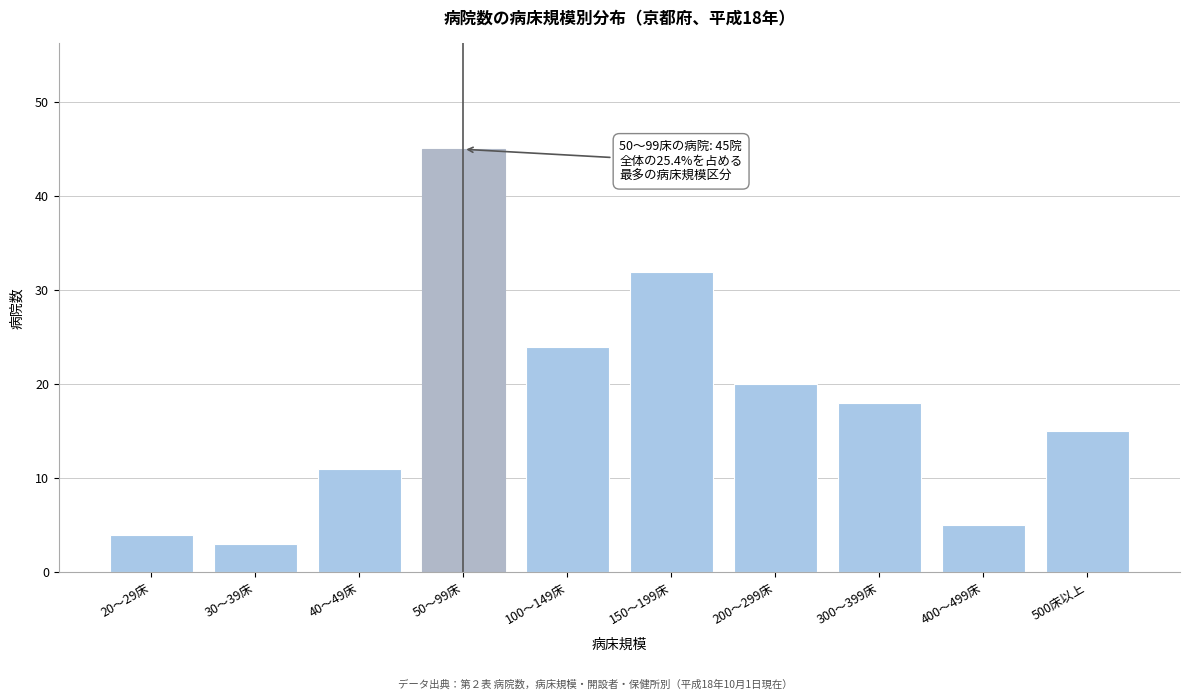

Reading left to right, transcribe all the data shown in this chart.

4	3	11	45	24	32	20	18	5	15